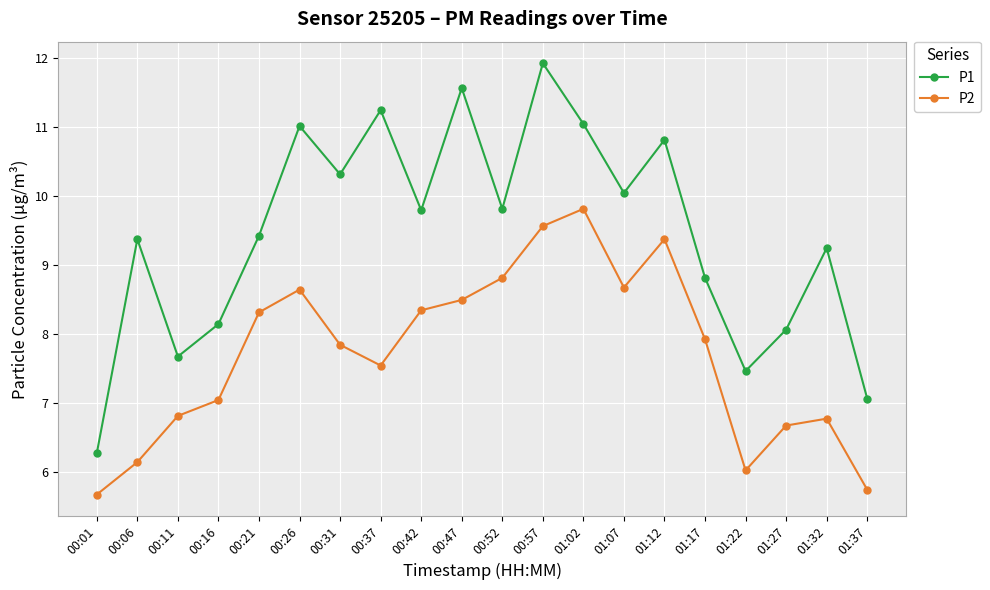

What is the minimum value for P2?

5.7